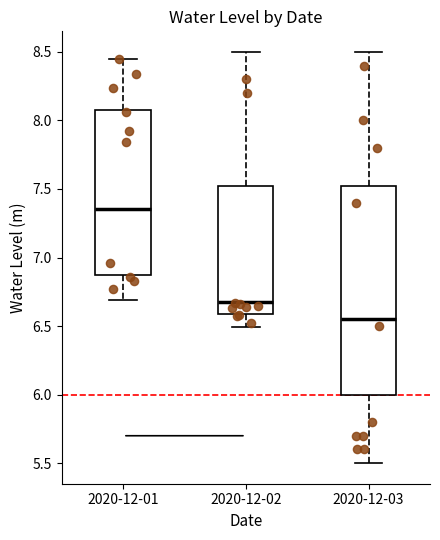

Where does the median line of the box for 2020-12-01 sit on the y-axis? The values are not printed on the chart, so give them approximately, as read against the axis.

7.35